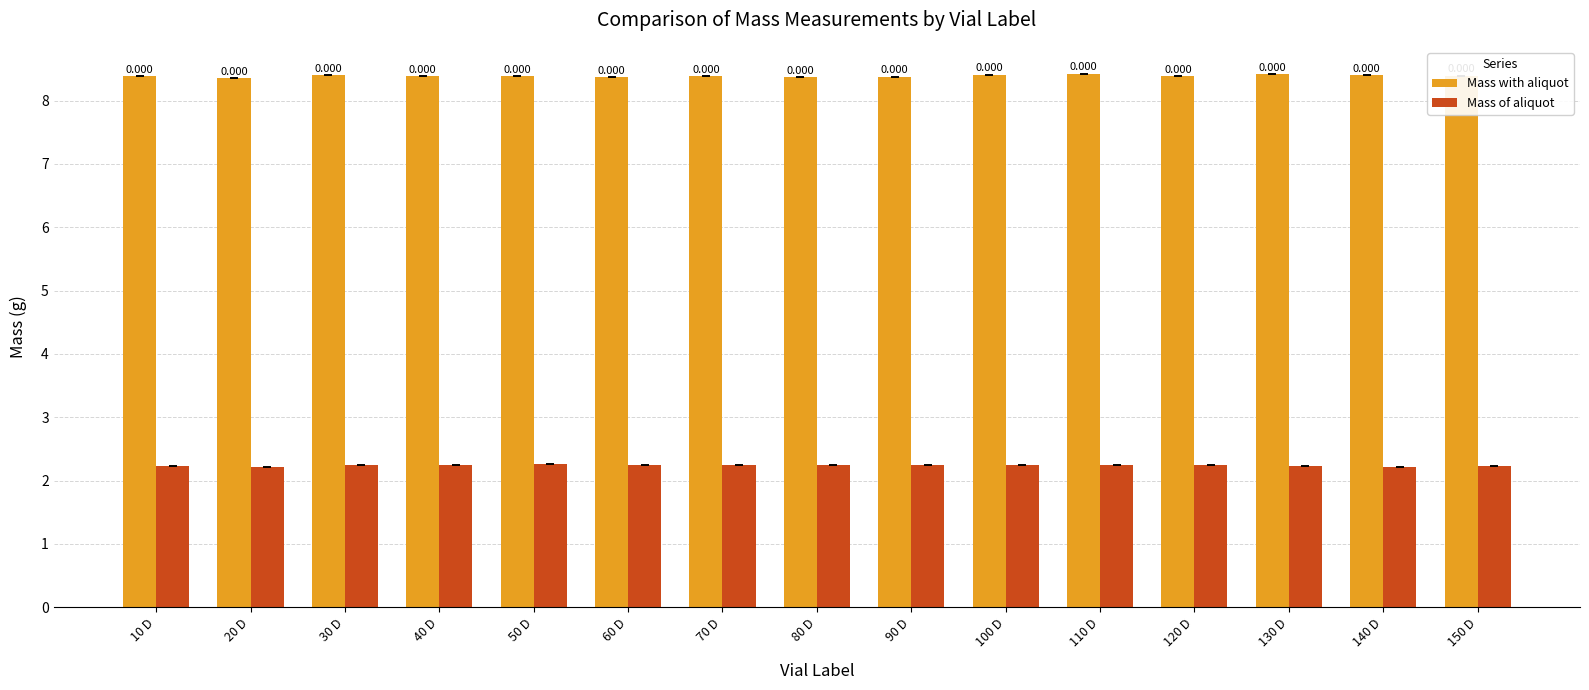

What are all the series names shown in the legend?

Mass with aliquot, Mass of aliquot